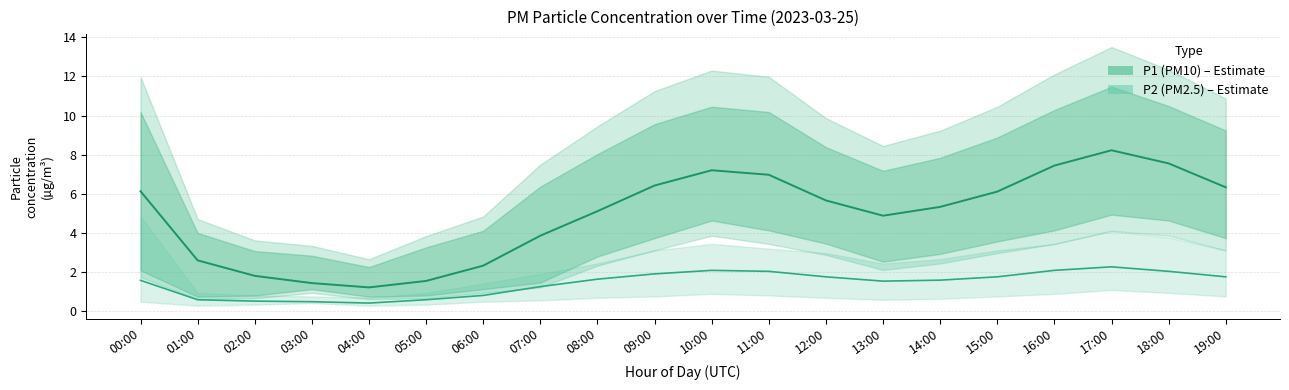

True or false: P2 (PM2.5) has more than 2 interior local peaks.

False